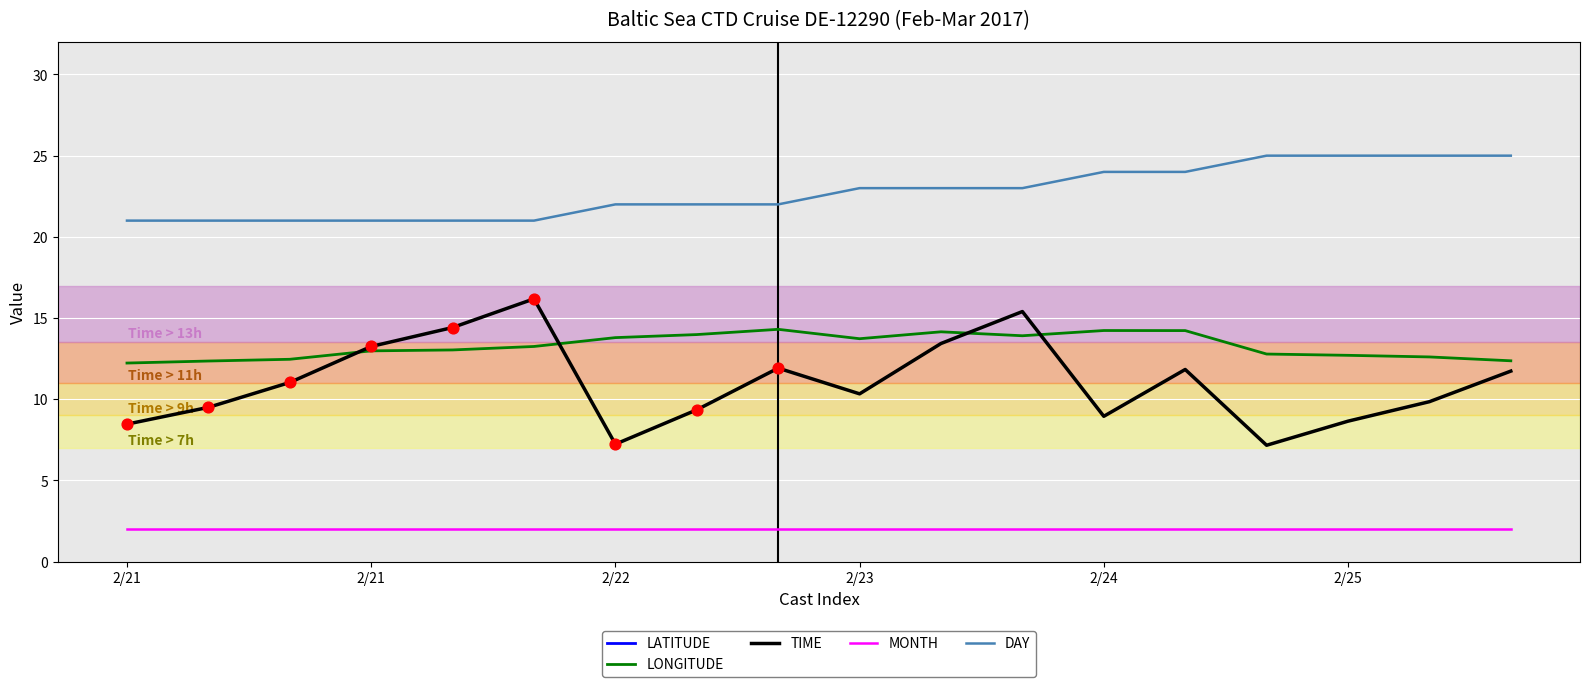

Which series has the widest spread of Y values?

TIME